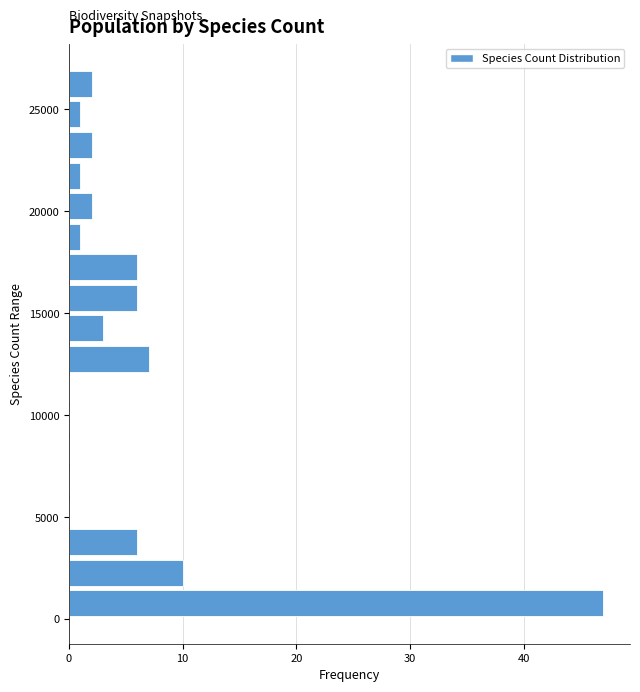

Around what value on the y-axis is the longest bar? Give the approximate position of its centre, as read against the axis.

1000